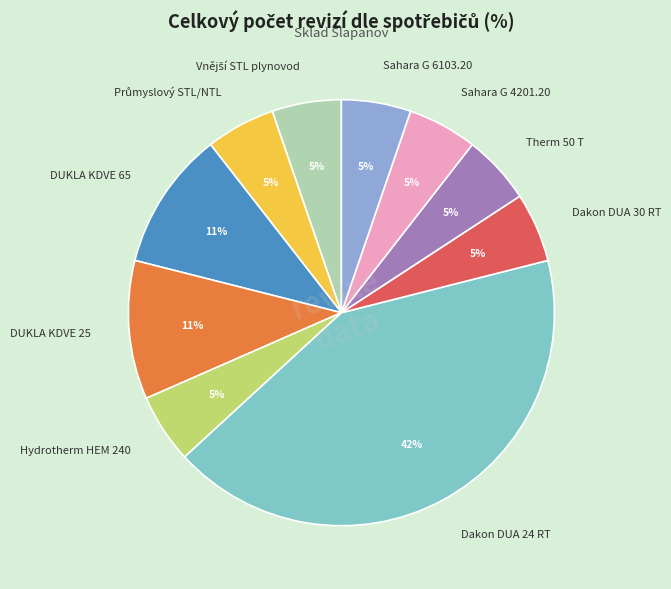

To the nearest percent, what percentage of the pie is Sahara G 6103.20?

5%